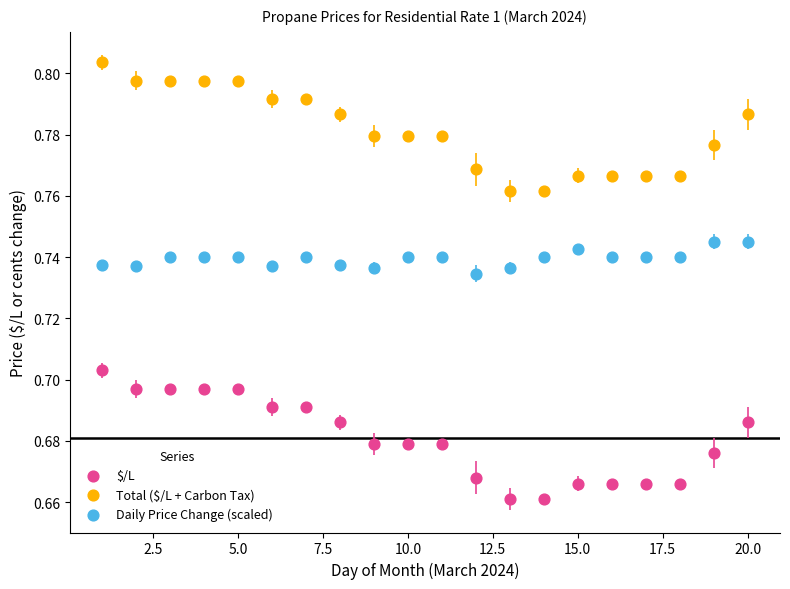

What are all the series names shown in the legend?

$/L, Total ($/L + Carbon Tax), Daily Price Change (scaled)